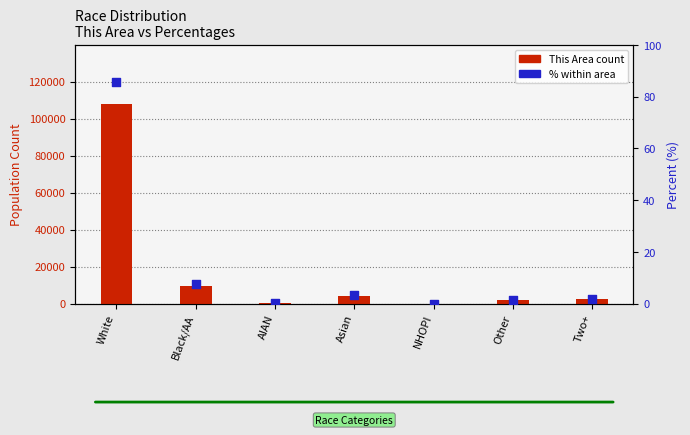

Is the value of This Area count at NHOPI greater than the value of % within area at Two+?

Yes